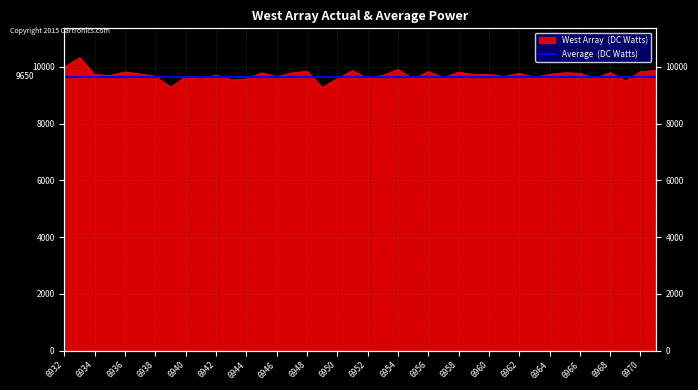

Is it true that the value at 6945 is 14095?

False